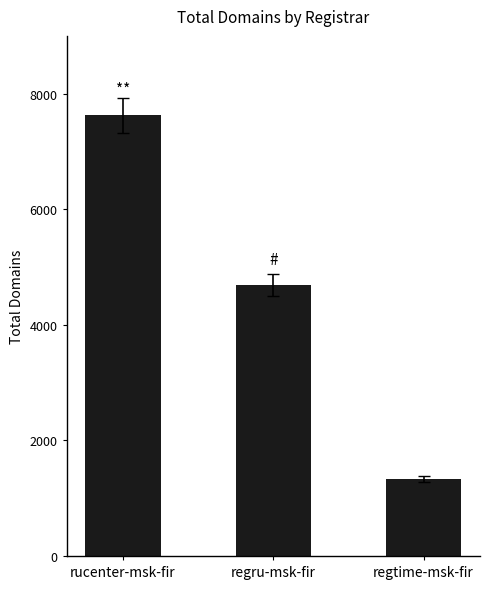

Between regru-msk-fir and regtime-msk-fir, which is larger?

regru-msk-fir